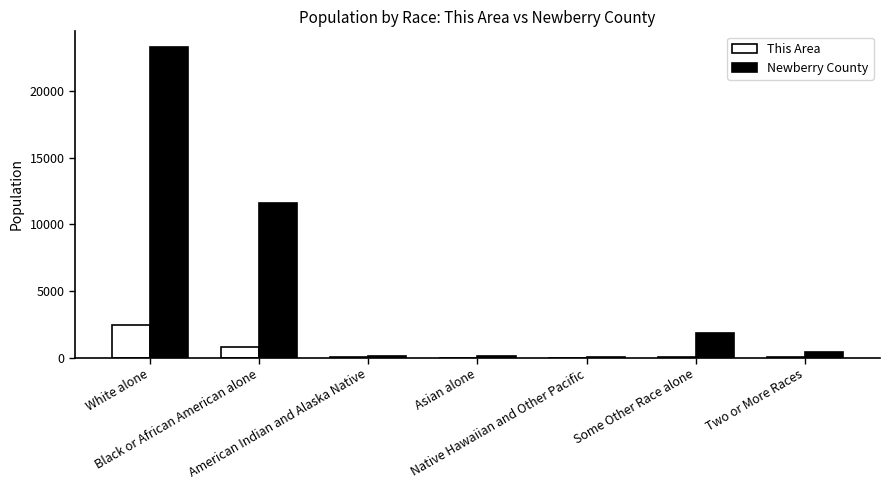

What is the maximum value shown in the chart?

23301